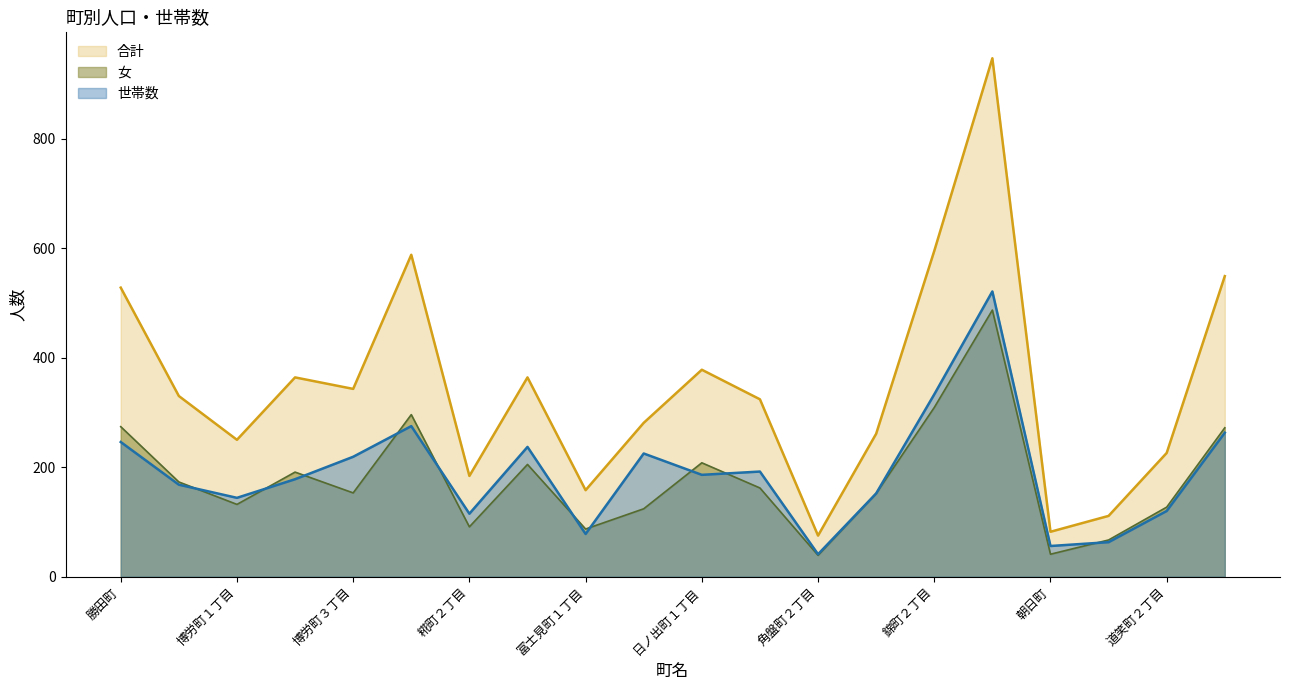

True or false: 女 has a value of 63 at 糀町２丁目.

False